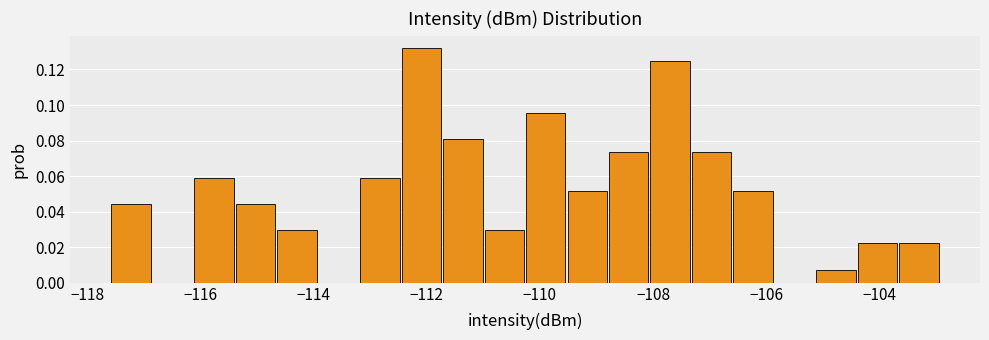

Around what value on the x-axis is the tallest bar? Give the approximate position of its centre, as read against the axis.

-112.0